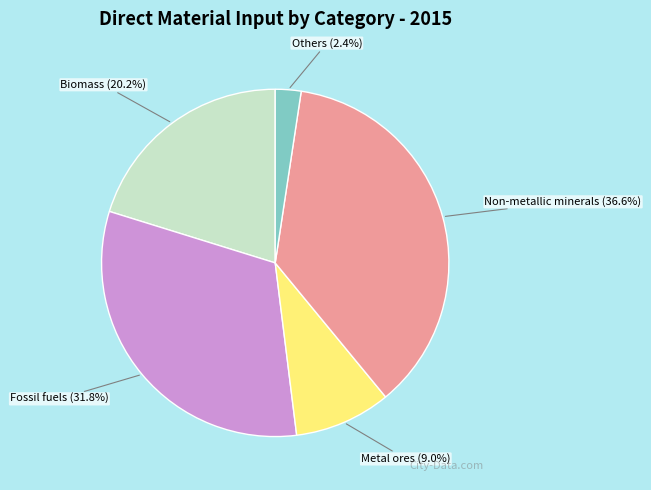

Which slice is the largest?

Non-metallic minerals